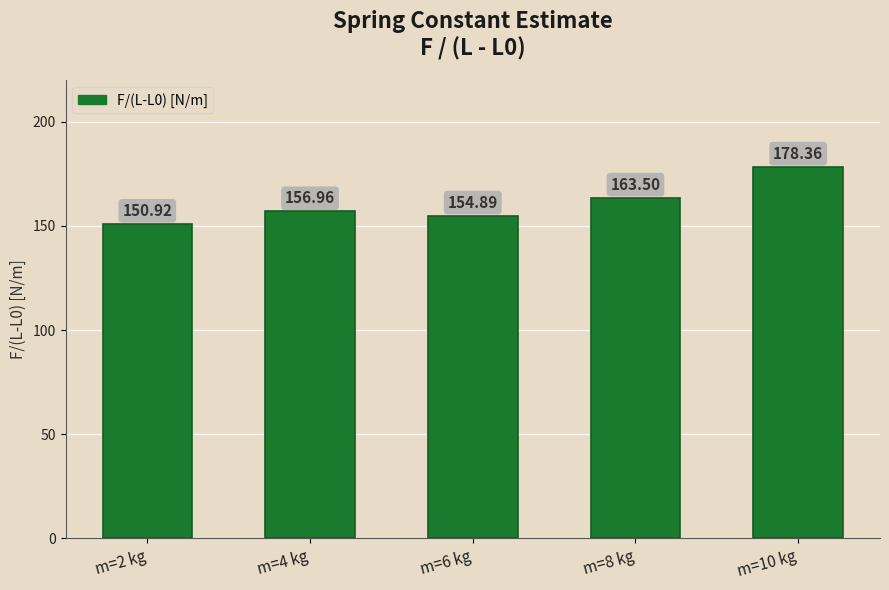

How many data points does each series have?

5